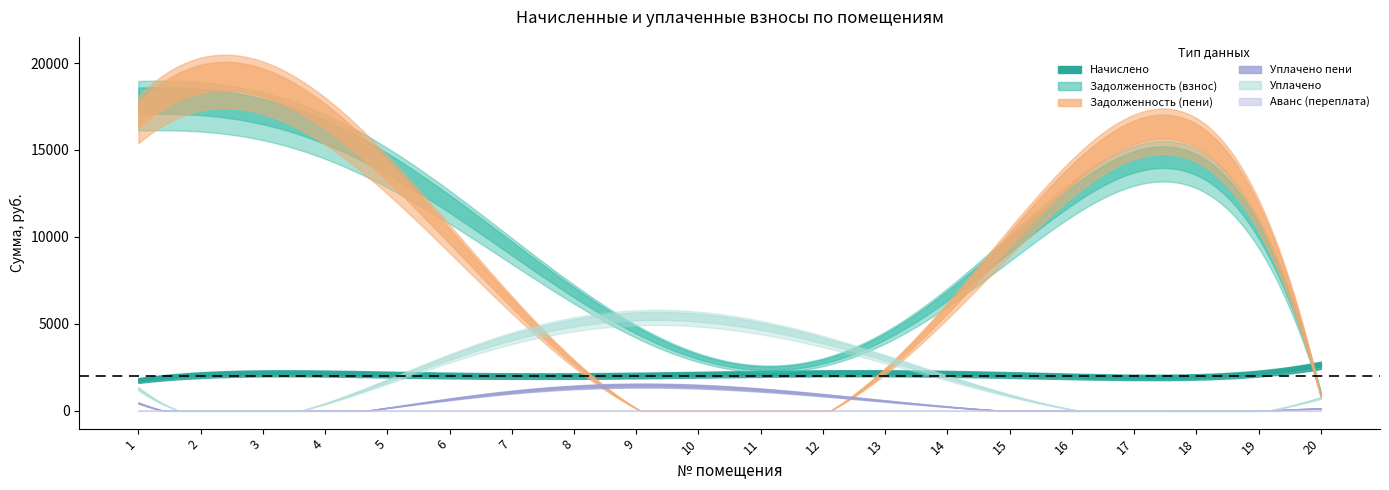

How many times do zadolzh and avans cross each other?

2